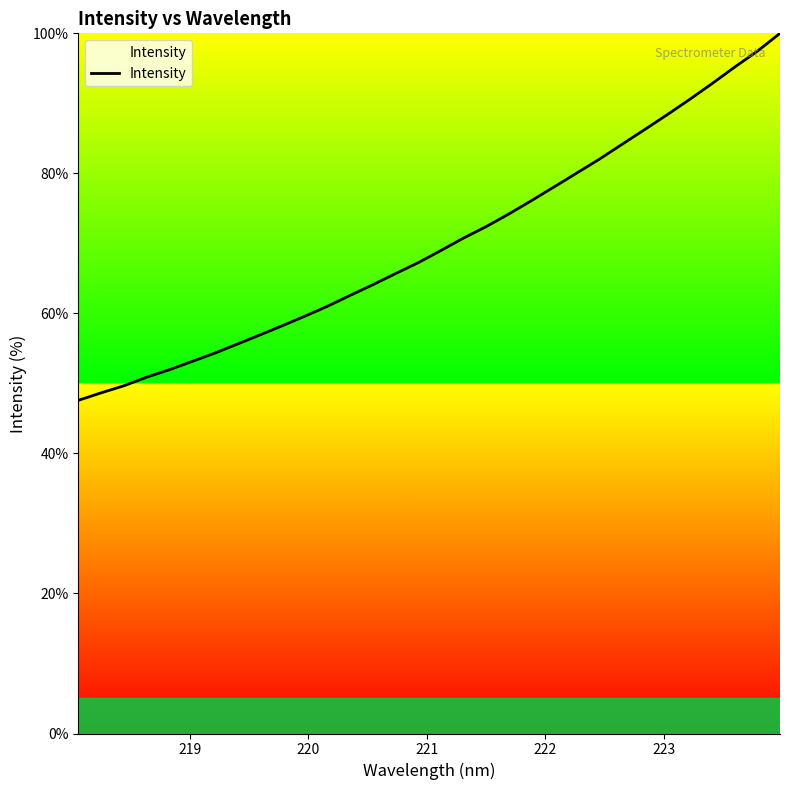

What is the maximum value shown in the chart?

100.0